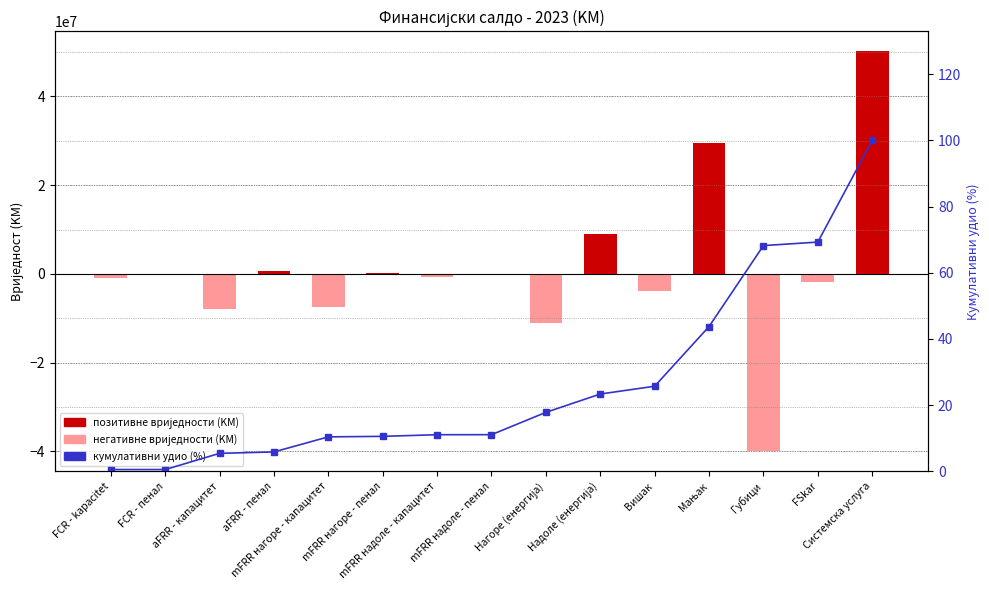

What is the sum of the 2023 (KM) values at mFRR надоле - капацитет and Губици?

-40767606.4